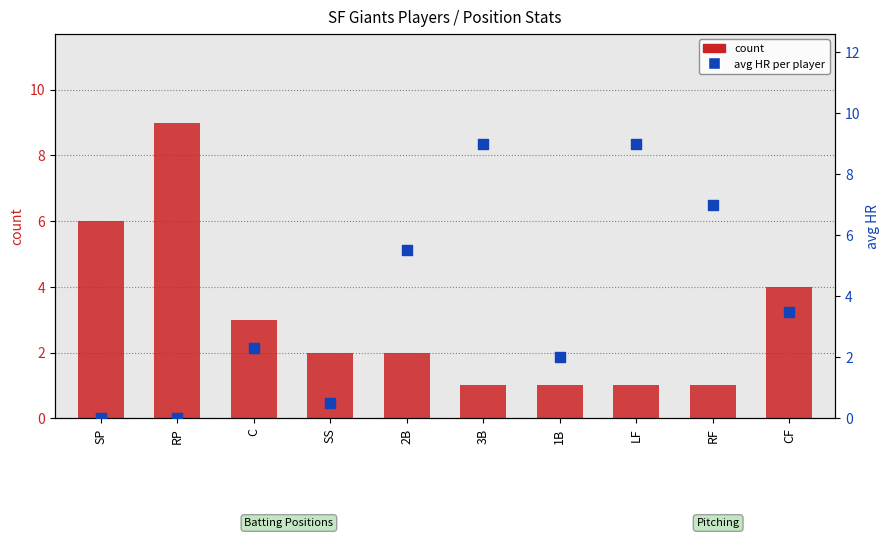

What are all the series names shown in the legend?

count, avg HR per player